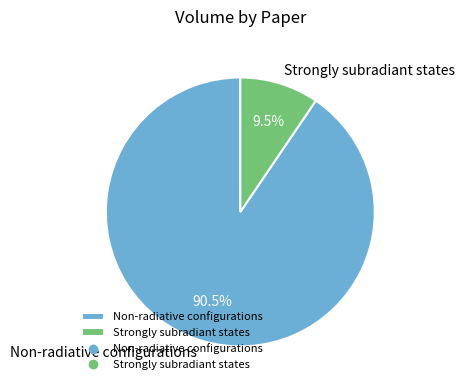

Count the number of slices in the pie.

2